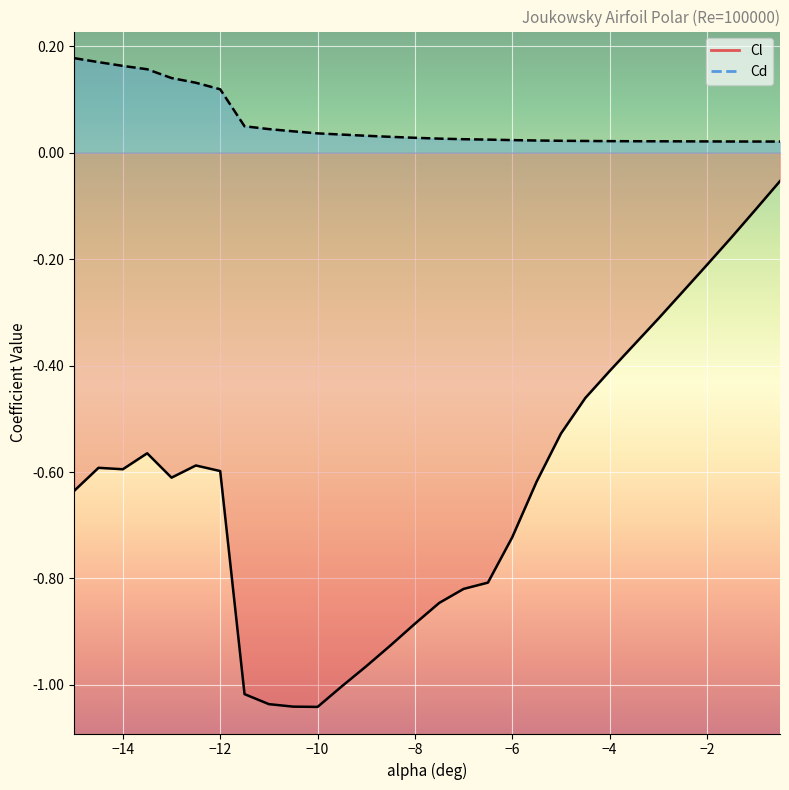

What is the smallest value displayed?

-1.0